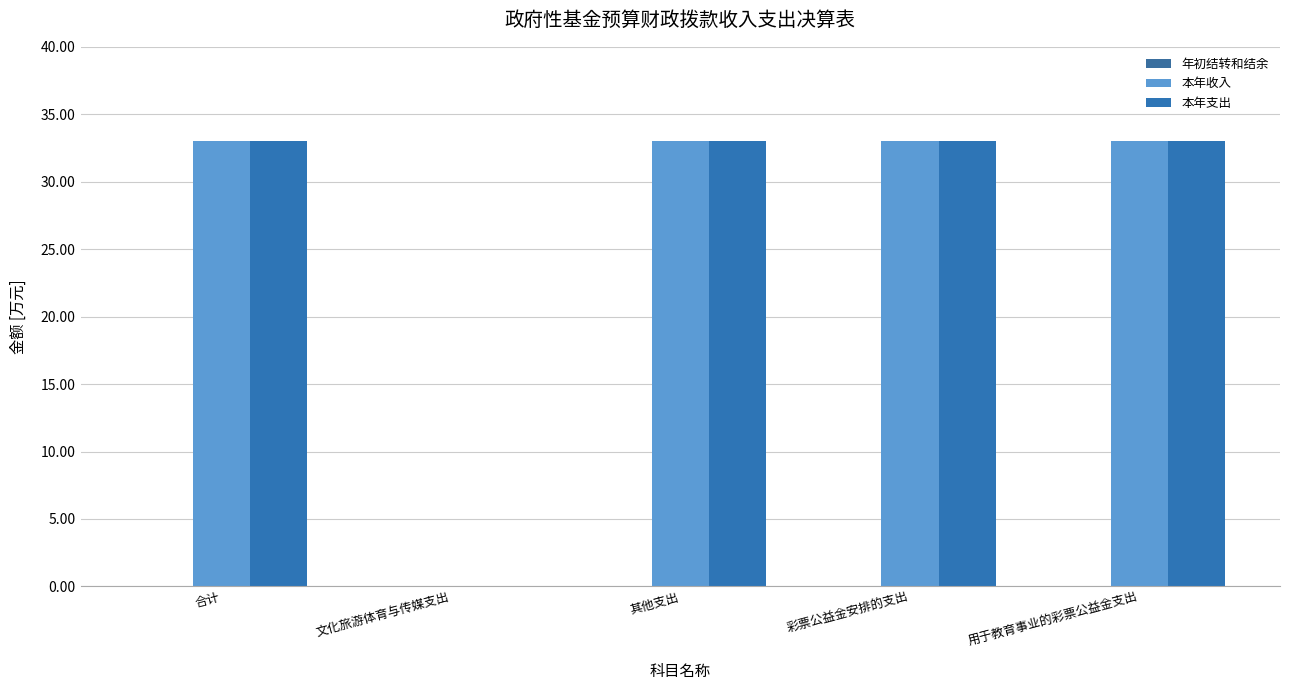

What is the spread (max minus min) of values at 合计?

0